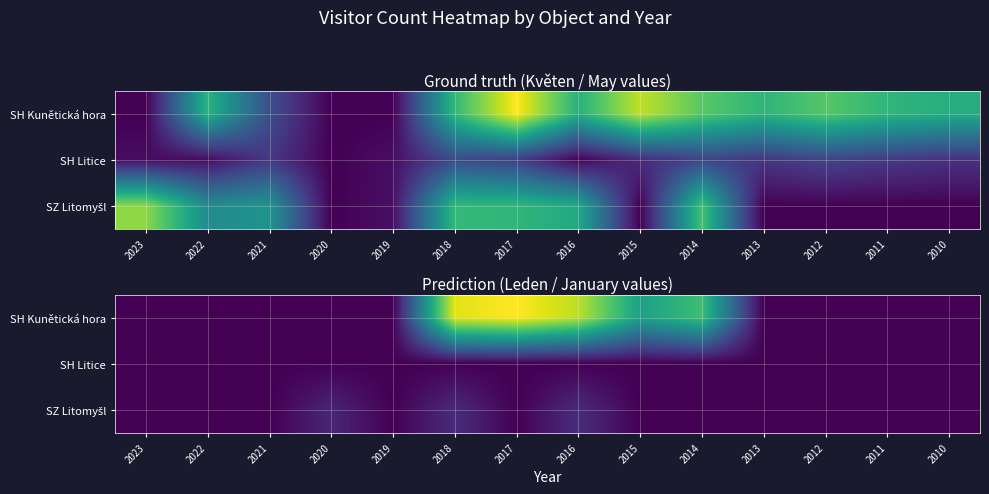

Is the value of SH Kunětická hora at 2012 greater than the value of SH Litice at 2023?

No